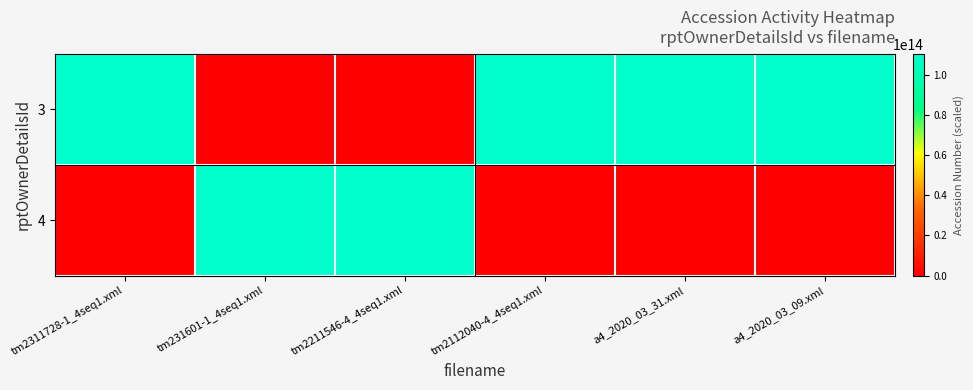

Which series changed the most between tm2211546-4_4seq1.xml and tm2112040-4_4seq1.xml?

4